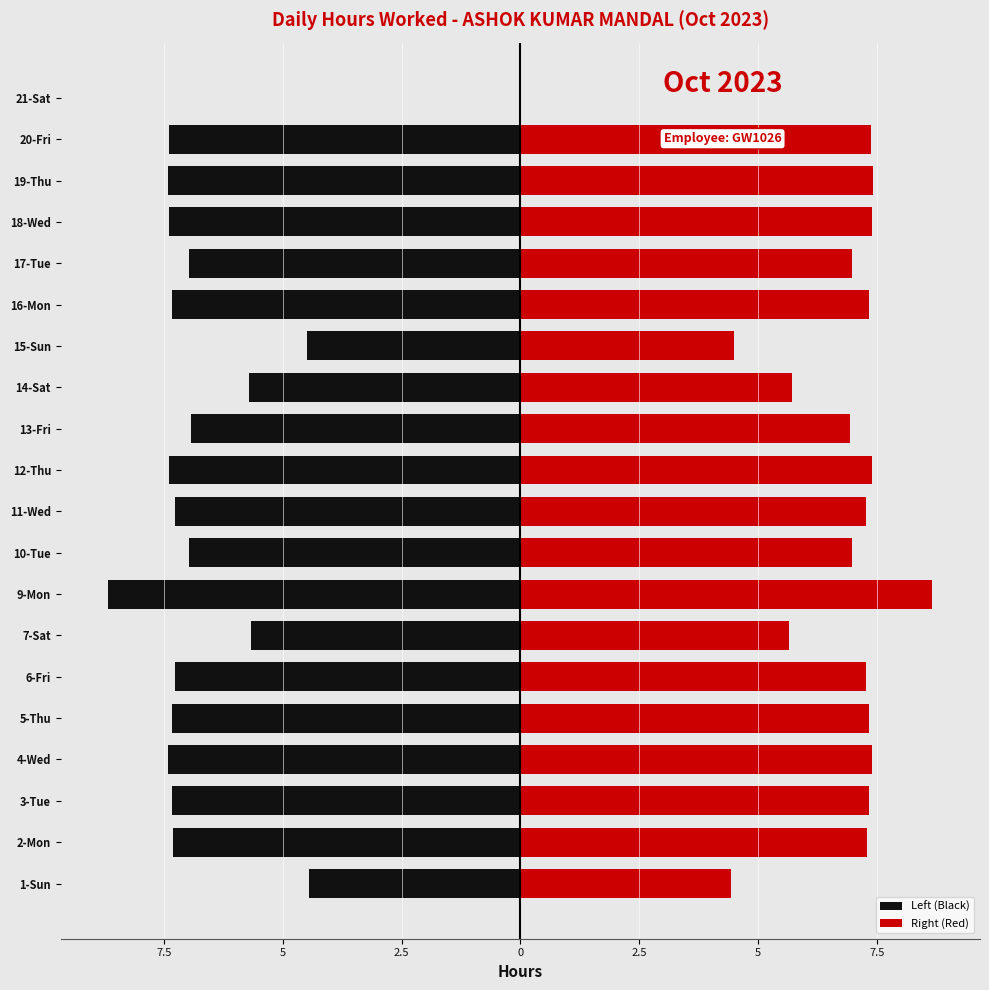

What is the average value of the Left (Black) series?

-6.5